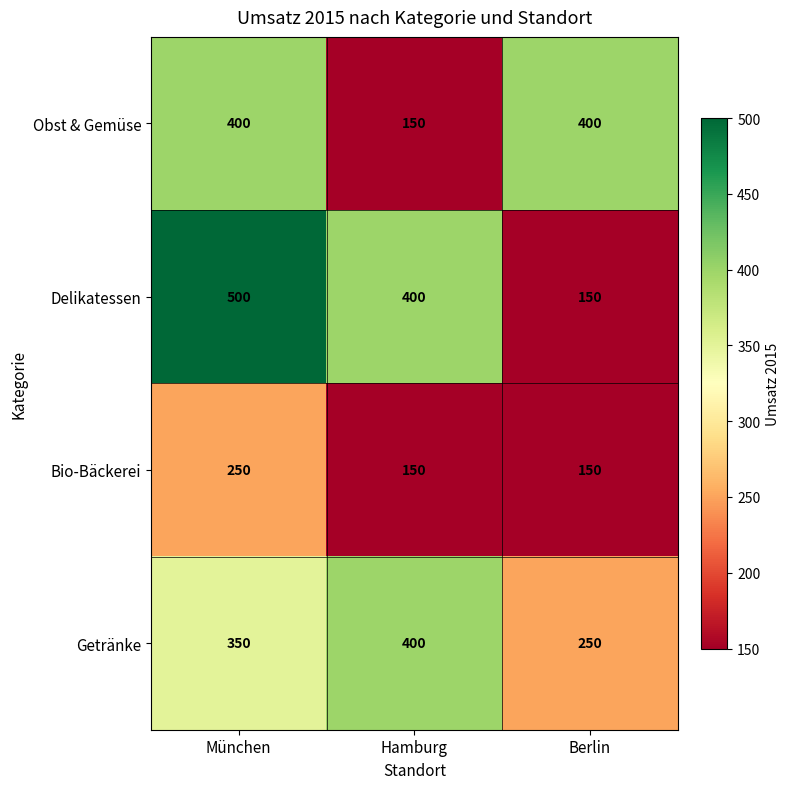

Reading left to right, what are all the values shown in this chart?

Obst & Gemüse: 400	150	400
Delikatessen: 500	400	150
Bio-Bäckerei: 250	150	150
Getränke: 350	400	250